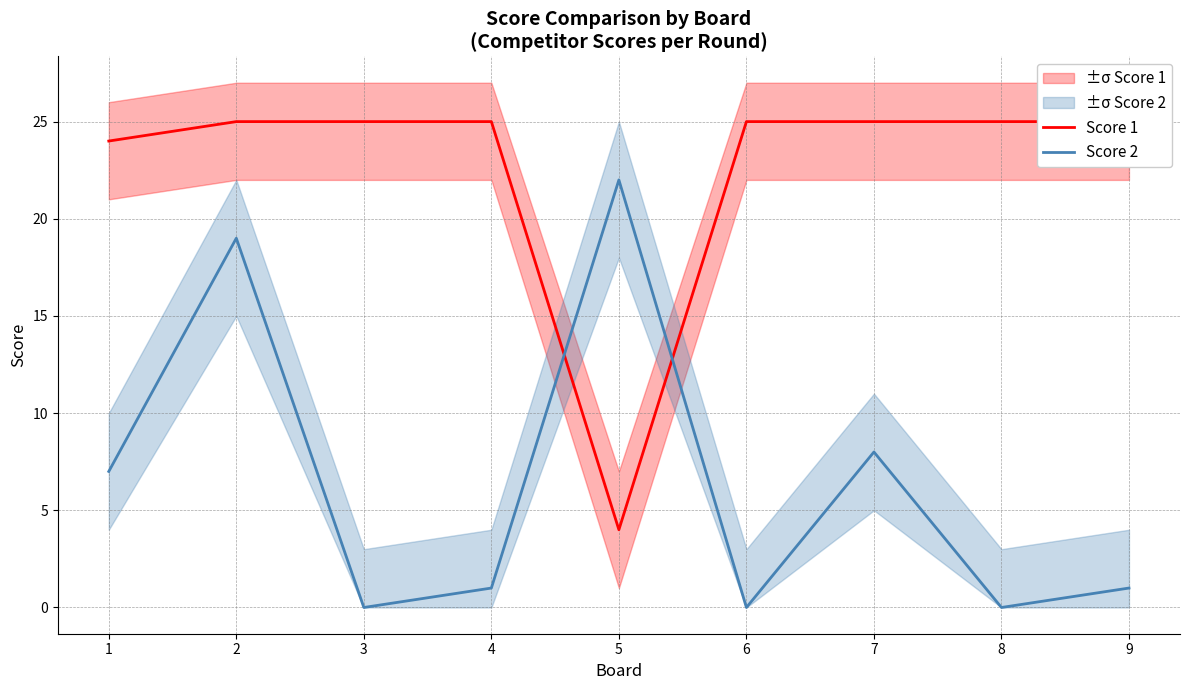

What is the value of the Score 1 point at the 2nd from the left?

25